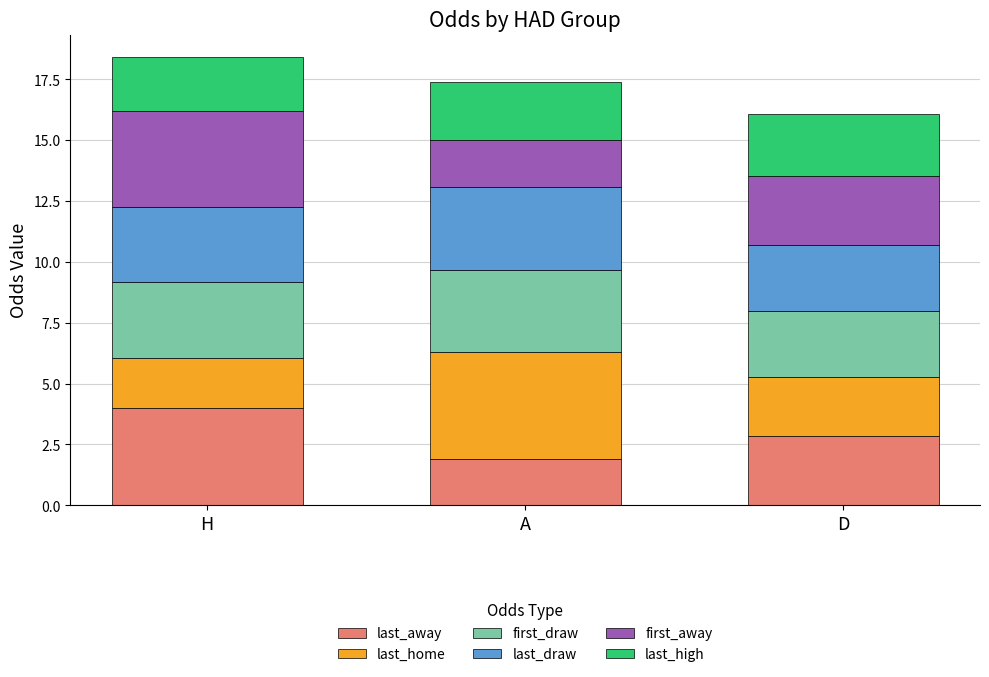

What is the difference between the maximum and minimum values in the last_away series?

2.1